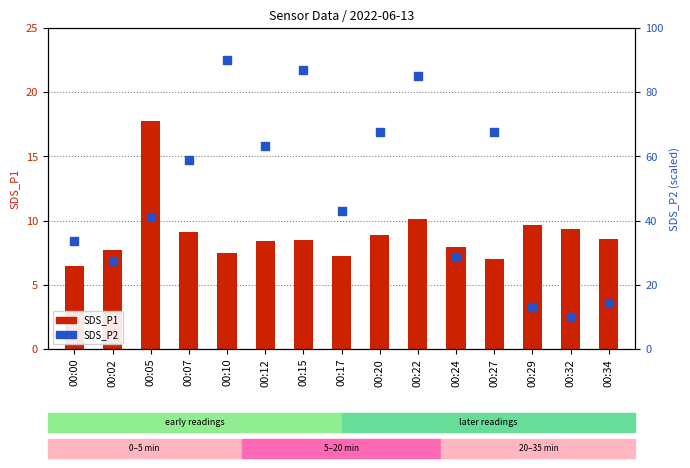

At which category is the sum across all series the highest?

00:10